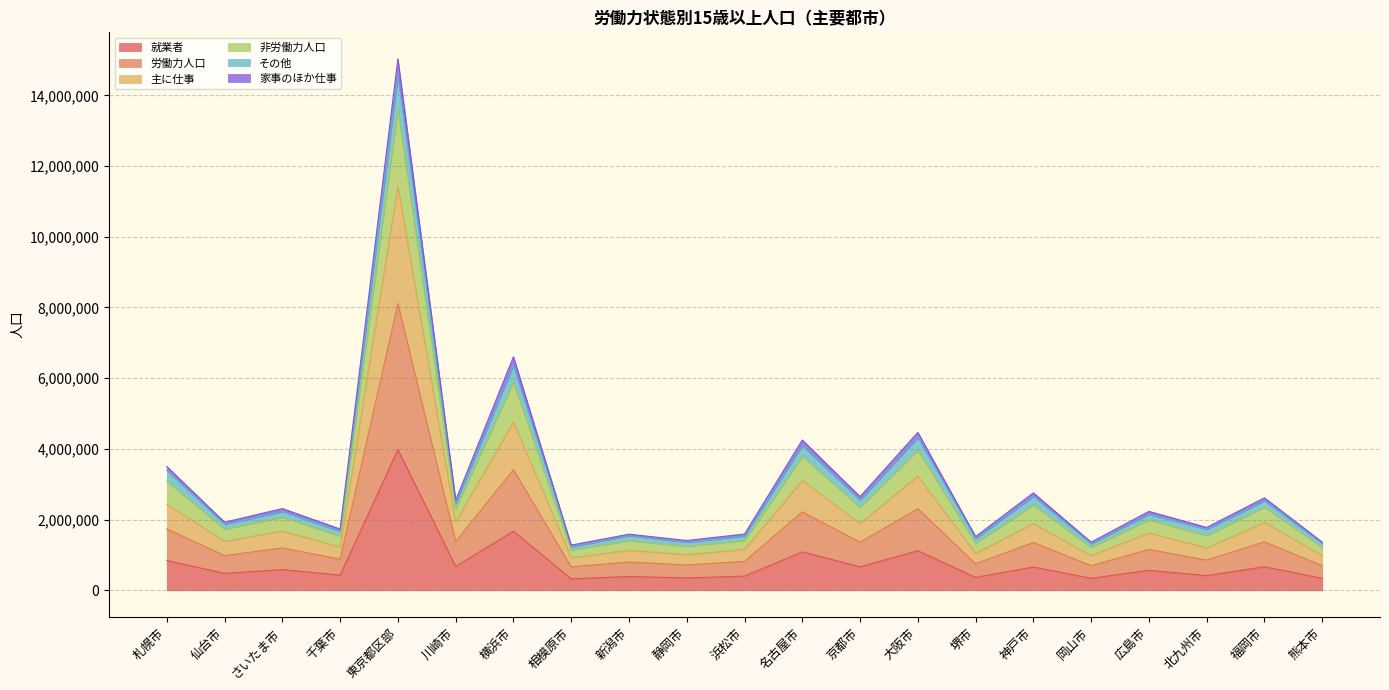

What is the total value across all series at 東京都区部?

15030422